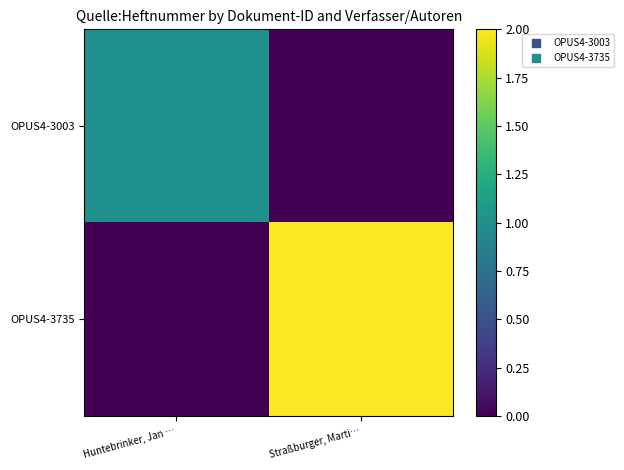

What is the maximum value shown in the chart?

2